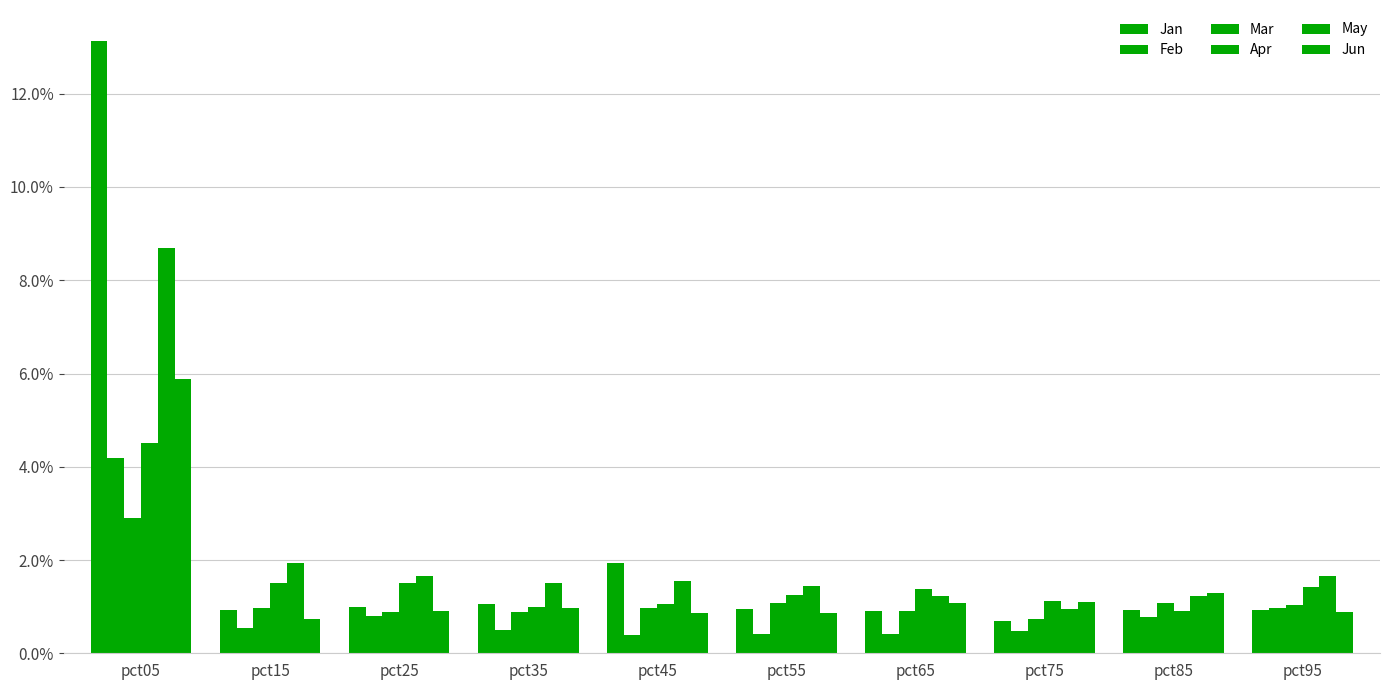

How many groups of bars are there?

10